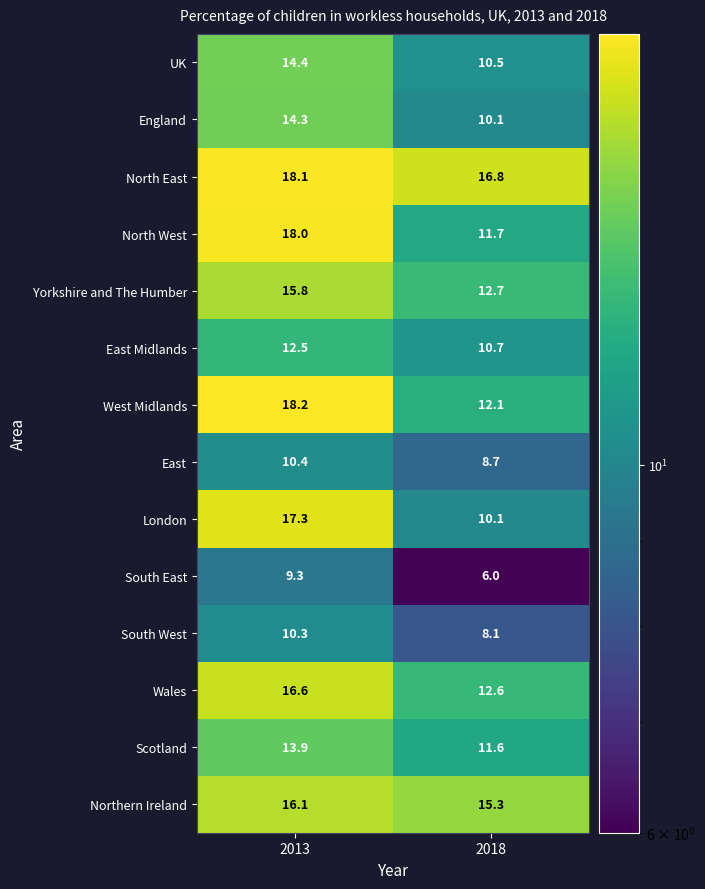

True or false: North East has a value of 31.4 at 2013.

False